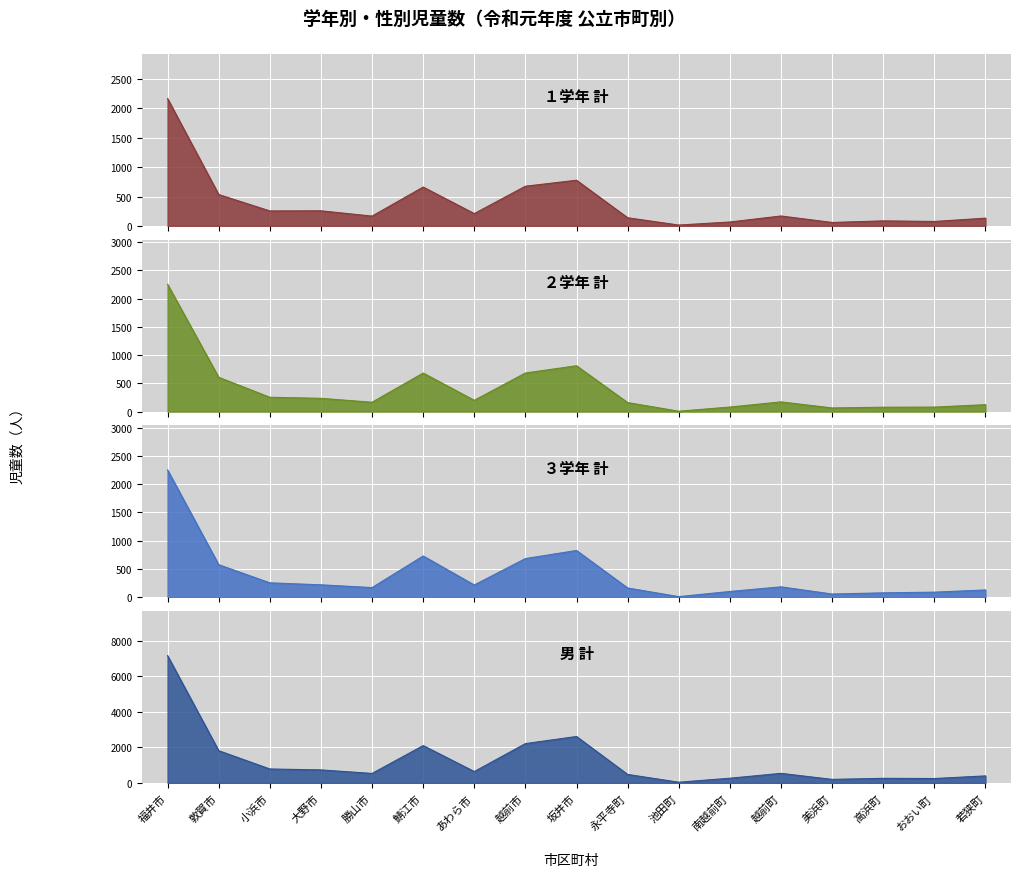

What is the minimum value shown in the chart?

7